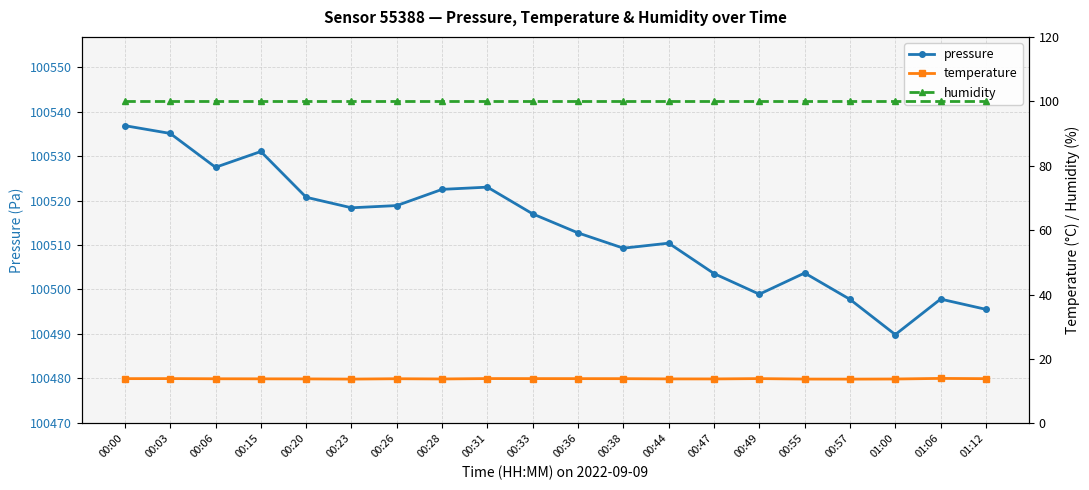

At how many categories does at least one series exceed 61185?

20